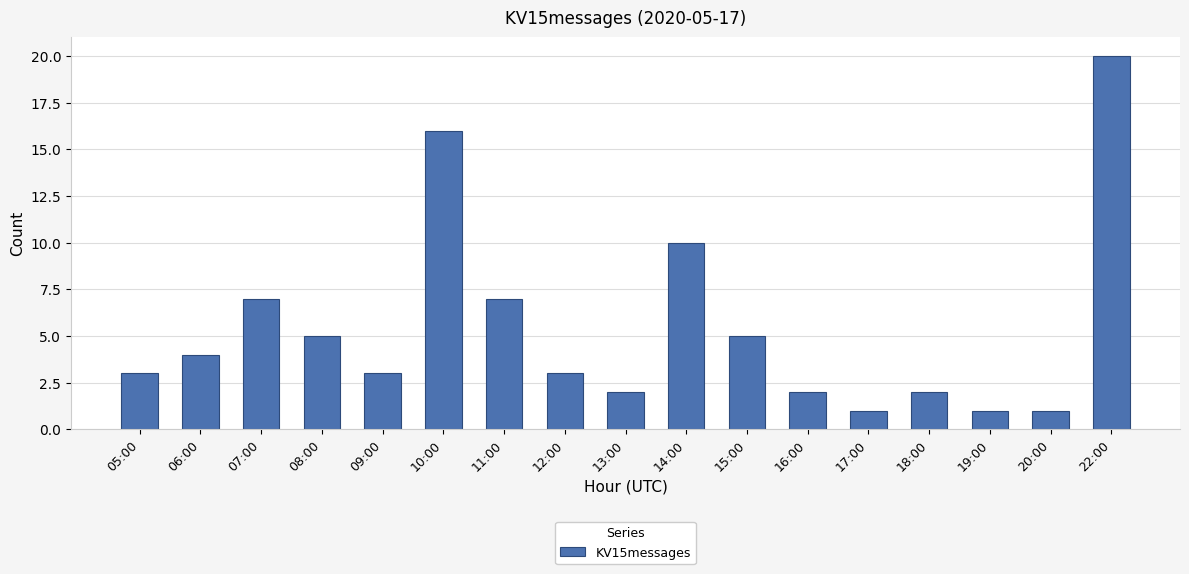

The value at 10:00 is 16. True or false?

True